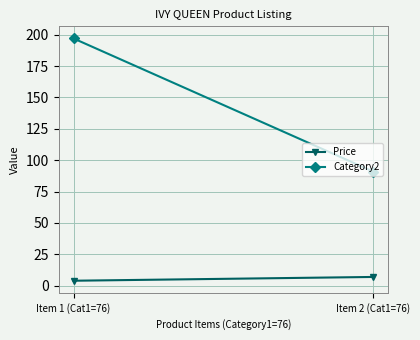

Is it true that Price equals 4.0 at Item 1 (Cat1=76)?

True